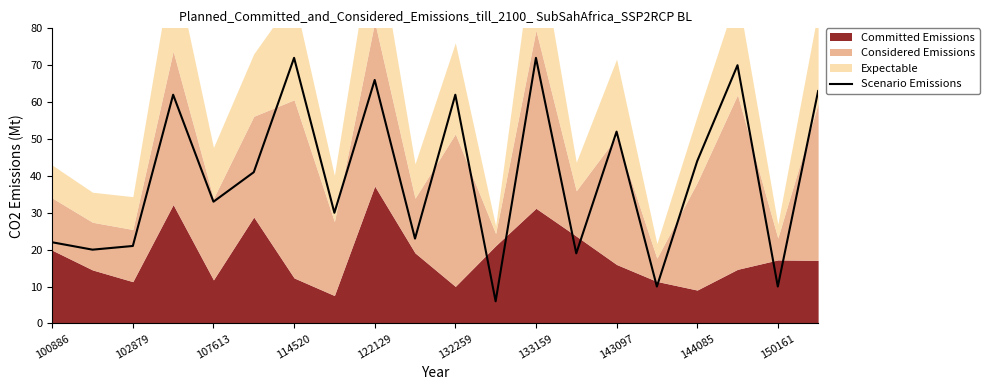

True or false: Scenario Emissions has a value of 42 at 132259.

False